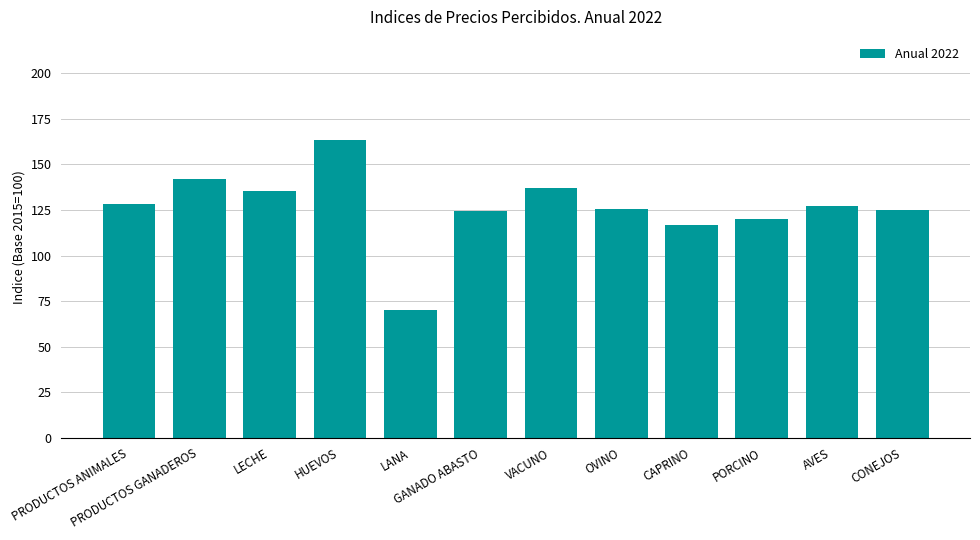

Does the chart contain any negative values?

No